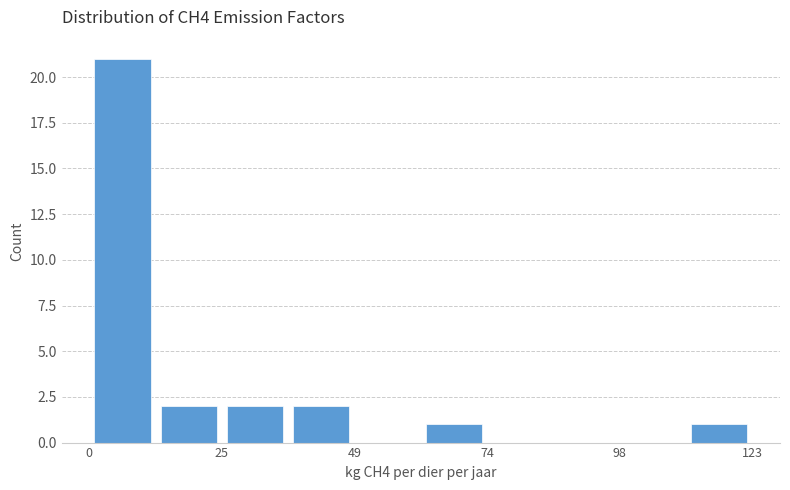

Read against the x-axis, roughly where is the centre of the tallest bar?

5